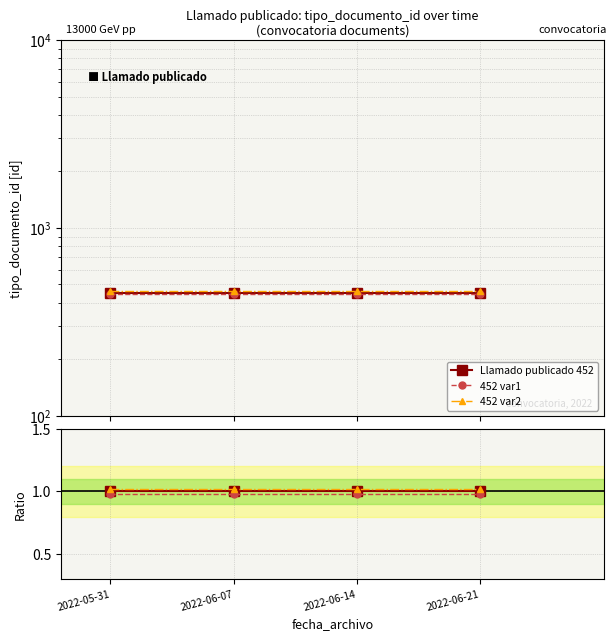

Is it true that Llamado publicado 452 equals 1.0 at 2022-06-07?

True